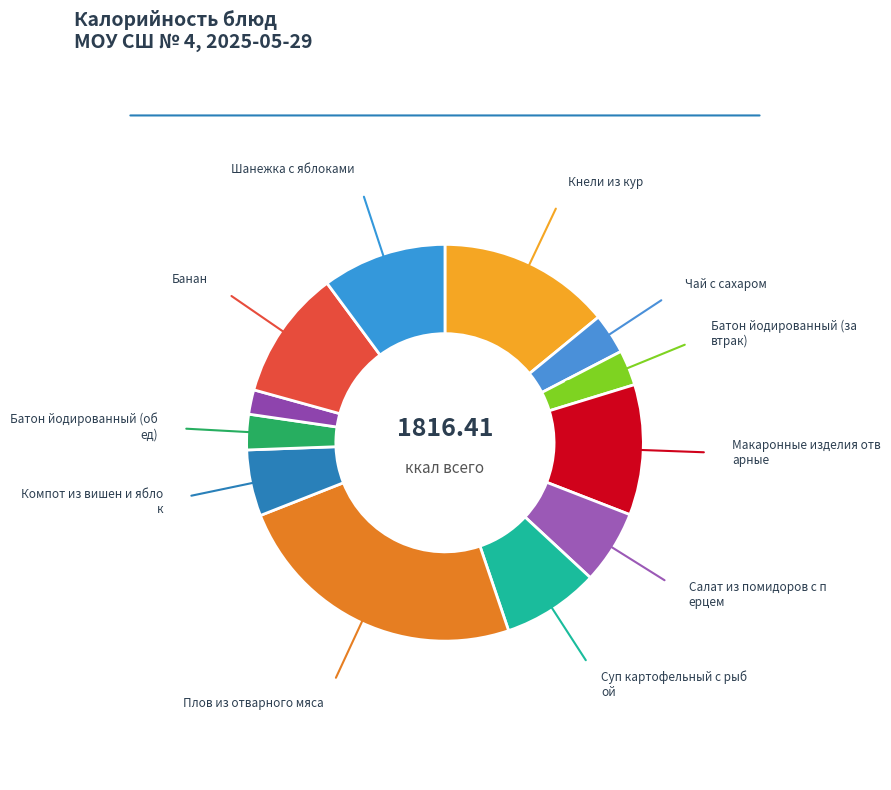

How many slices are in this pie chart?

12